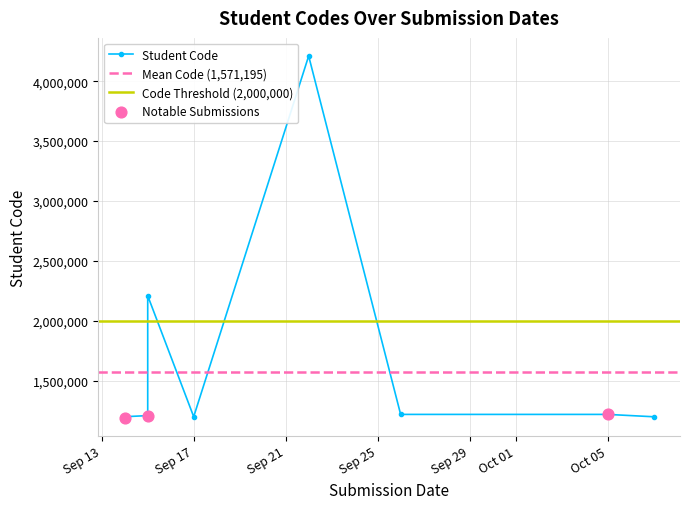

Which series has the widest spread of Y values?

Student Code